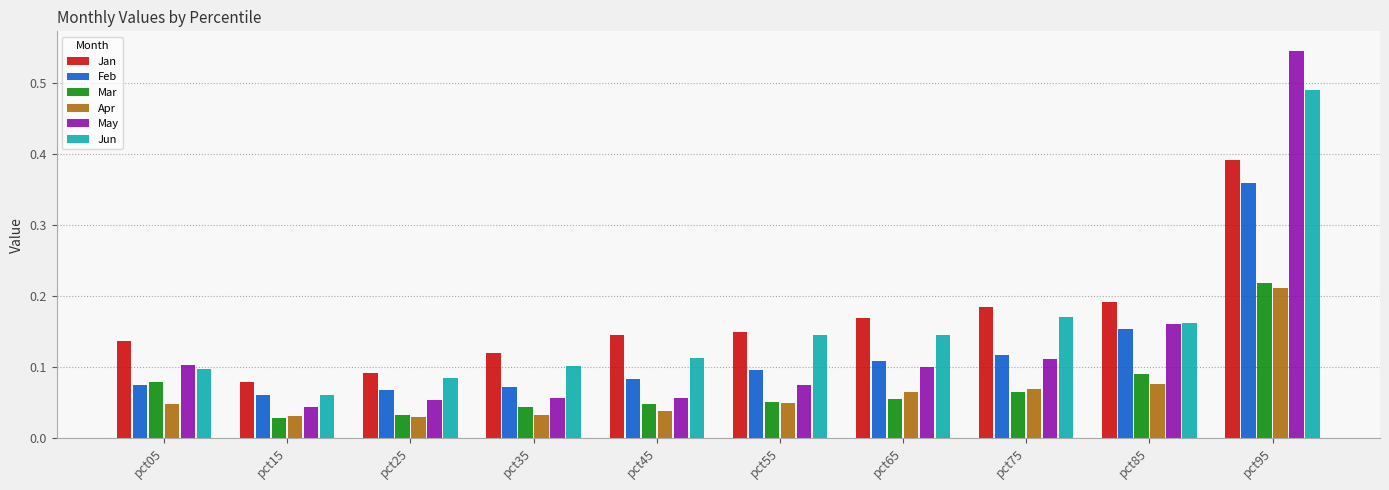

What is the total value across all series at pct85?

0.8